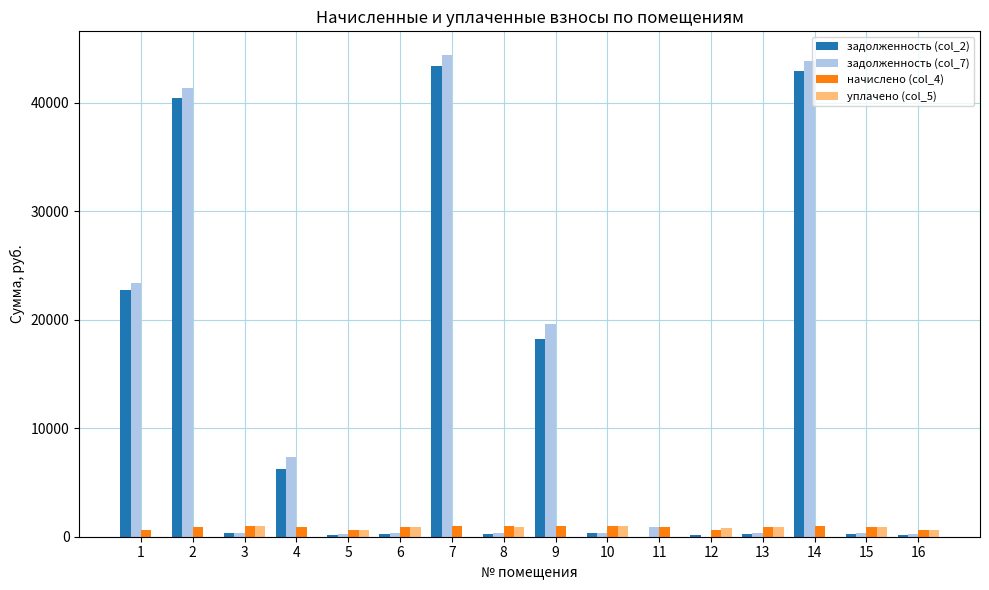

What is the greatest value displayed?

44366.5